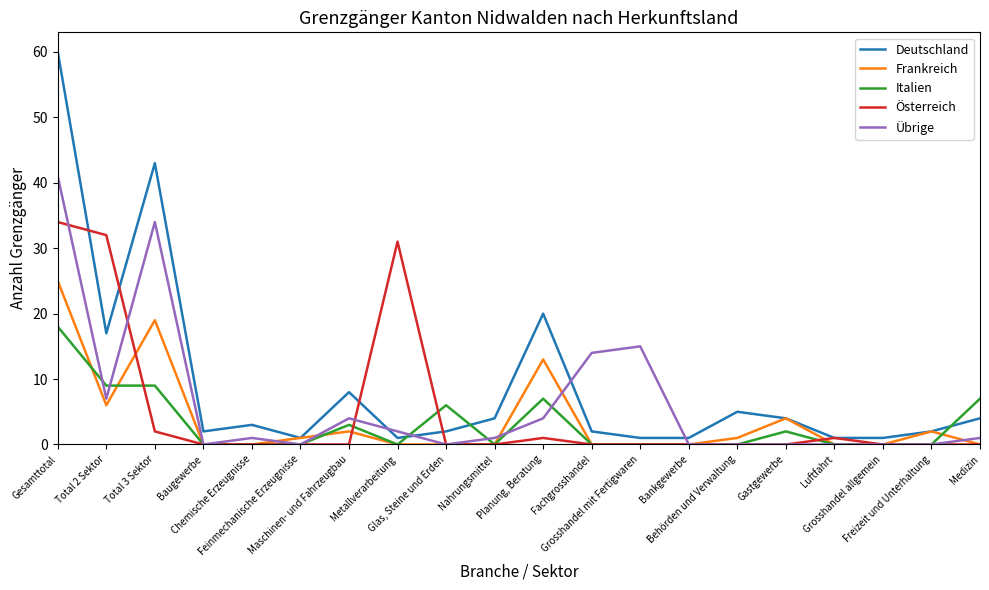

Which series has the widest spread of values?

Deutschland